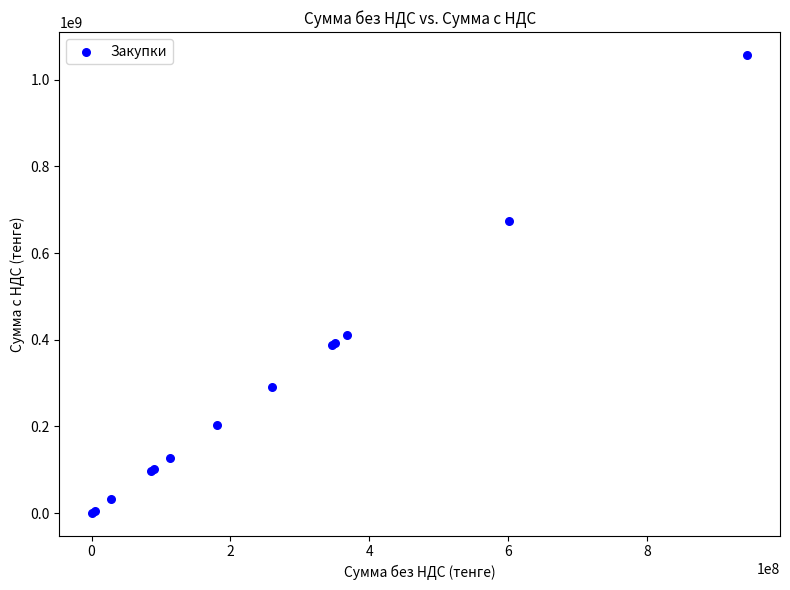

What Y value in the scatter plot is closest to 529122751?

411962133.2